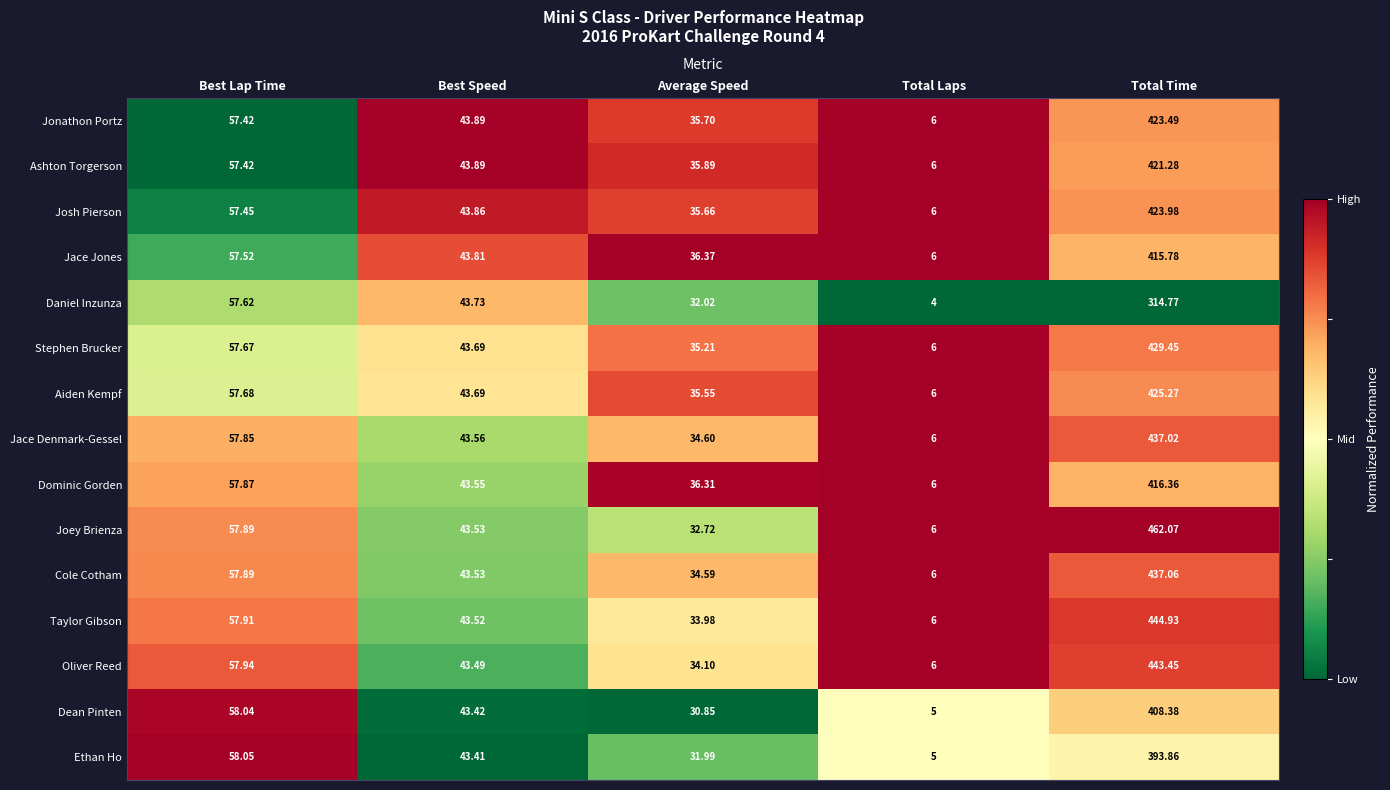

Which category has the lowest value across all series?

Total Laps